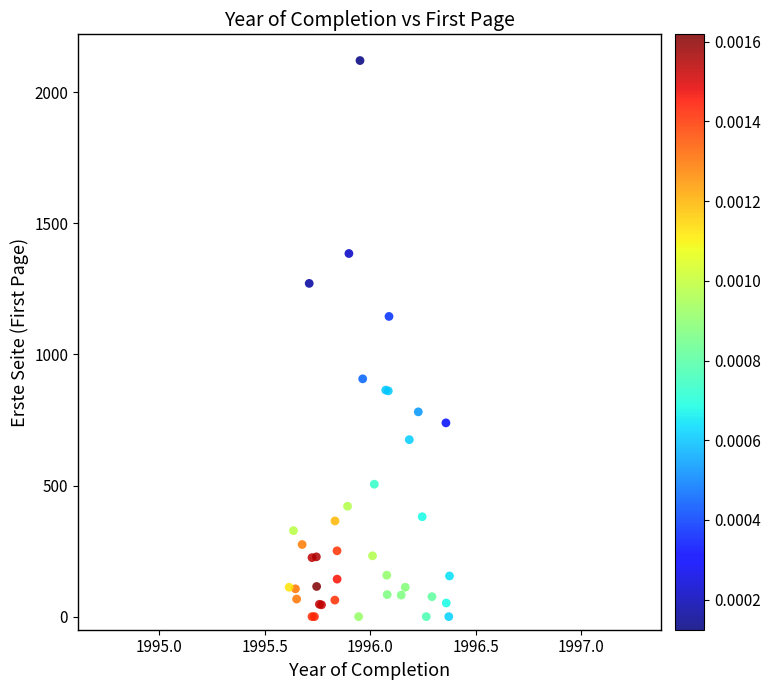

What Y value in the scatter plot is closest to 1060?

1145